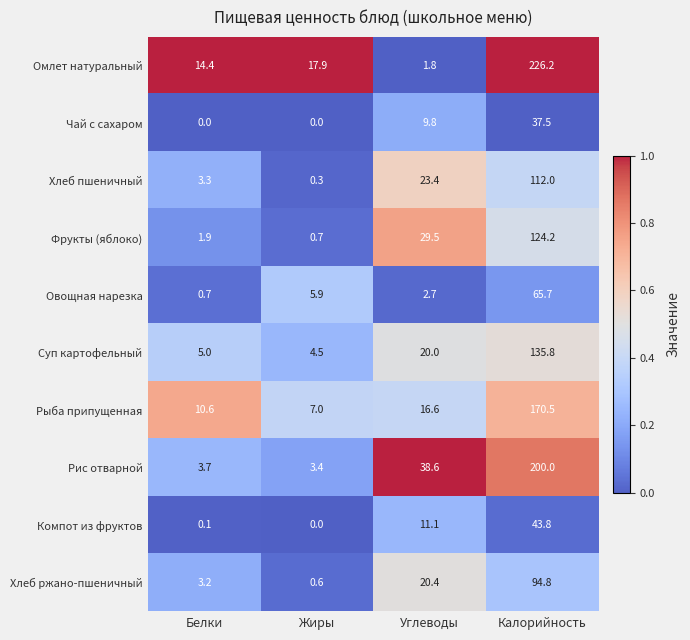

Which series has the widest spread of values?

Омлет натуральный